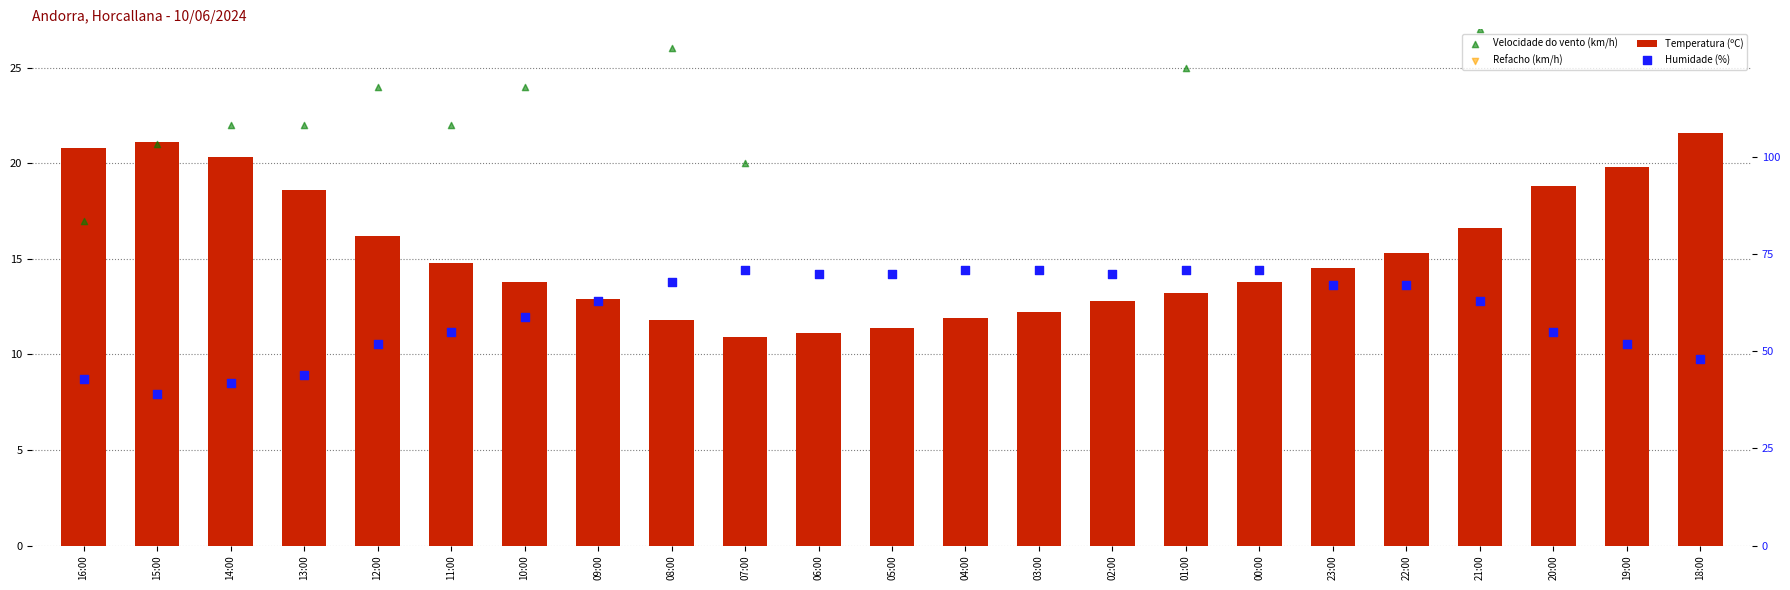

Which series has the largest total across all categories?

Humidade (%)